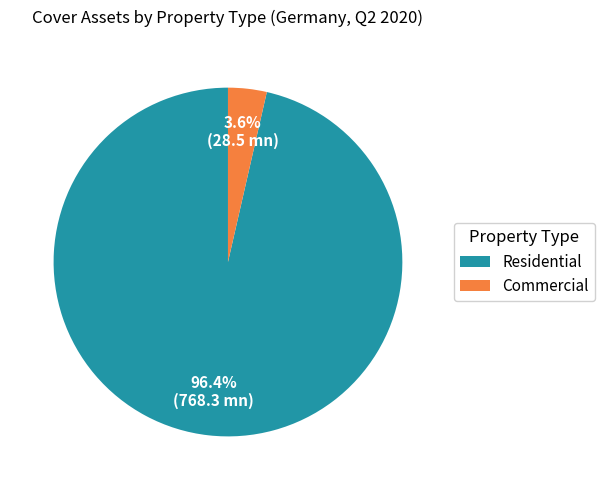

Rank the categories by value from lowest to highest.

Commercial, Residential